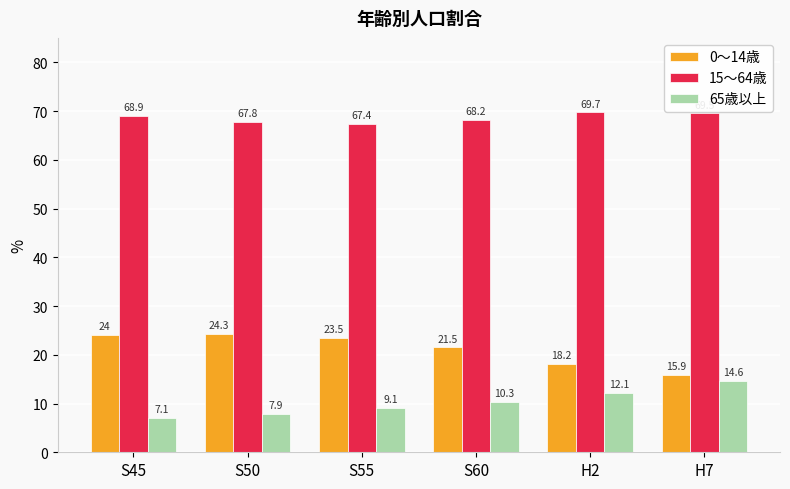

Where does the 0～14歳 series first go above 23?

S45